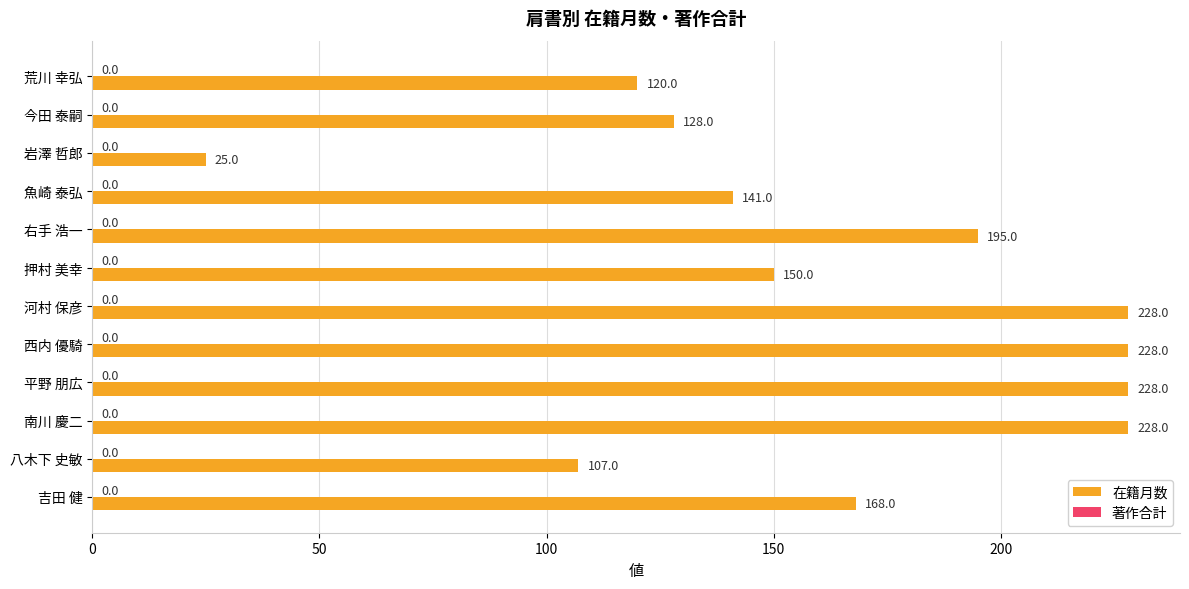

What is the difference between the values at 八木下 史敏 and 南川 慶二?

121